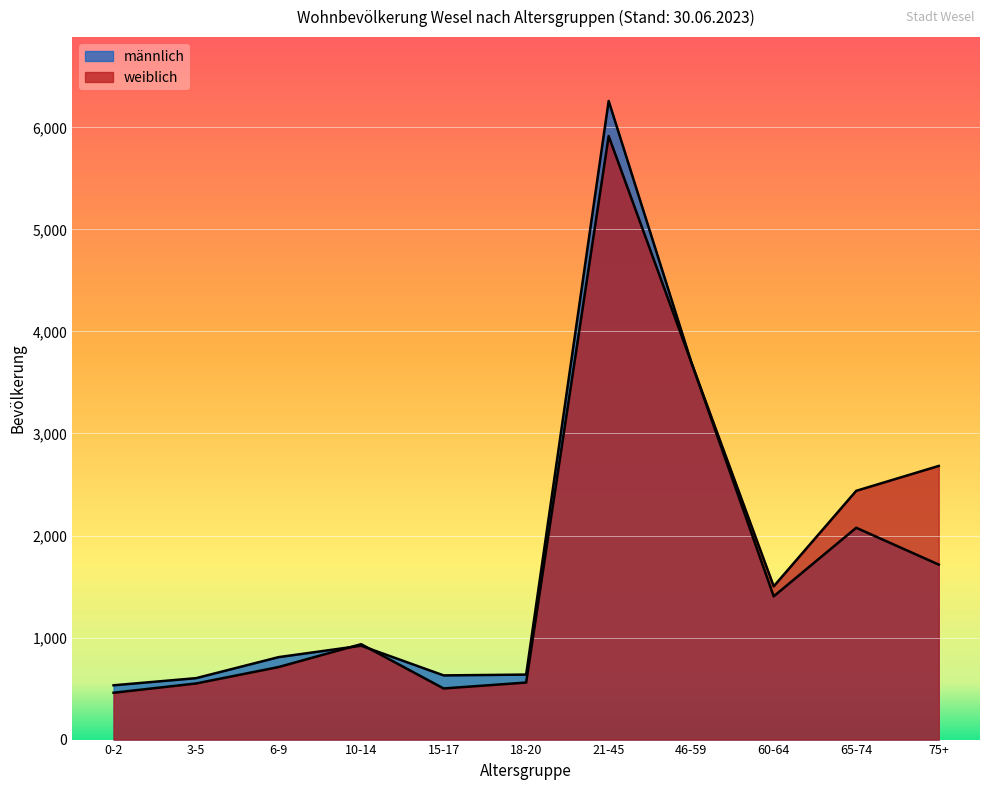

At which category is the sum across all series the highest?

21-45